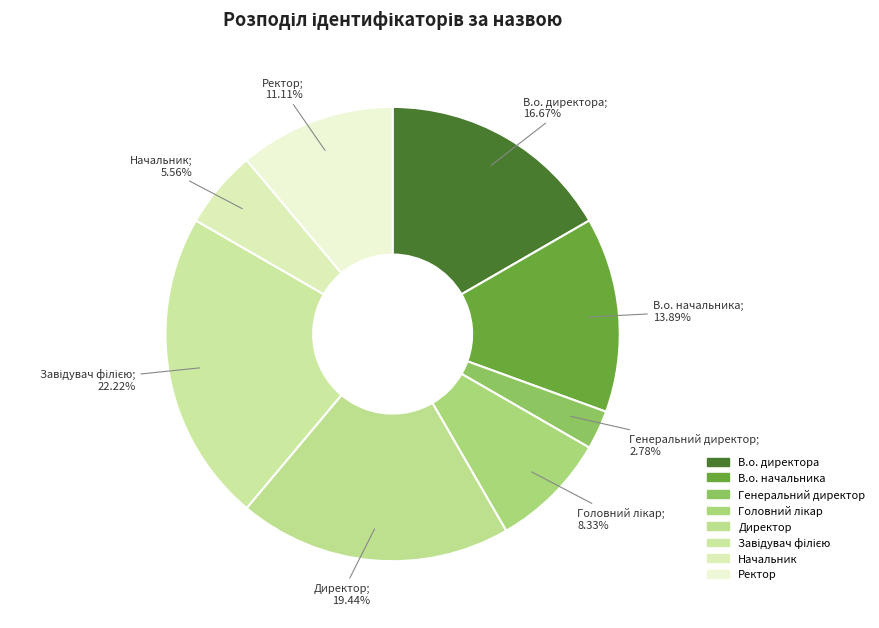

What is the change in value from В.о. директора to Завідувач філією?

+2